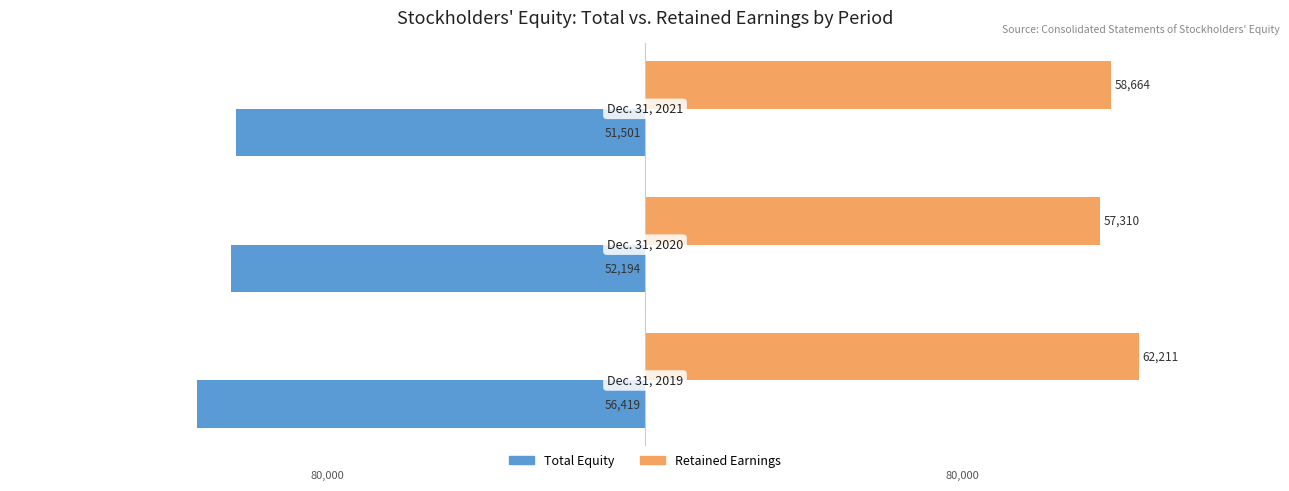

What are all the series names shown in the legend?

Total Equity, Retained Earnings